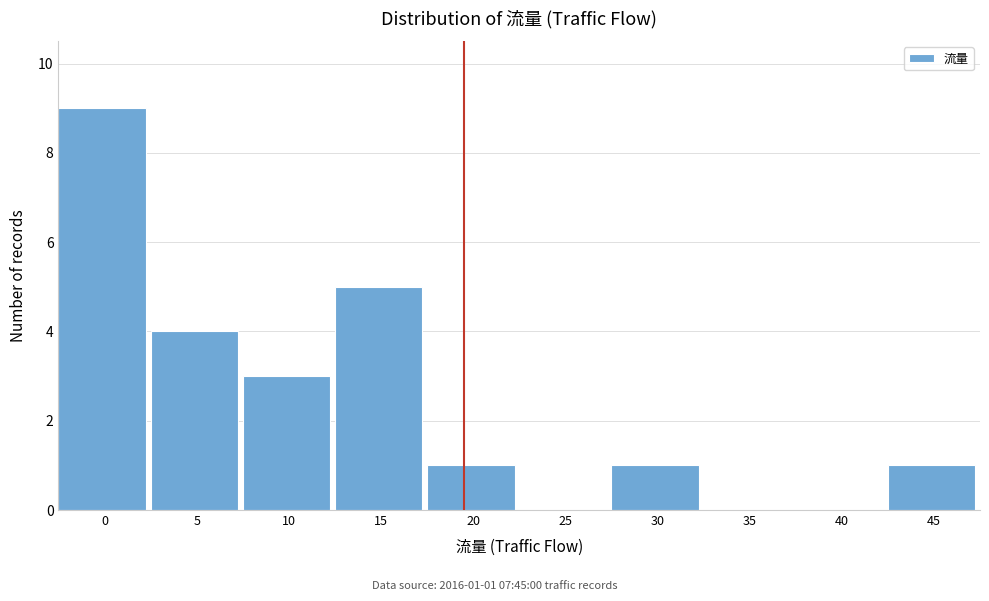

Reading left to right, what are all the values shown in this chart?

0=9	5=4	10=3	15=5	20=1	25=0	30=1	35=0	40=0	45=1